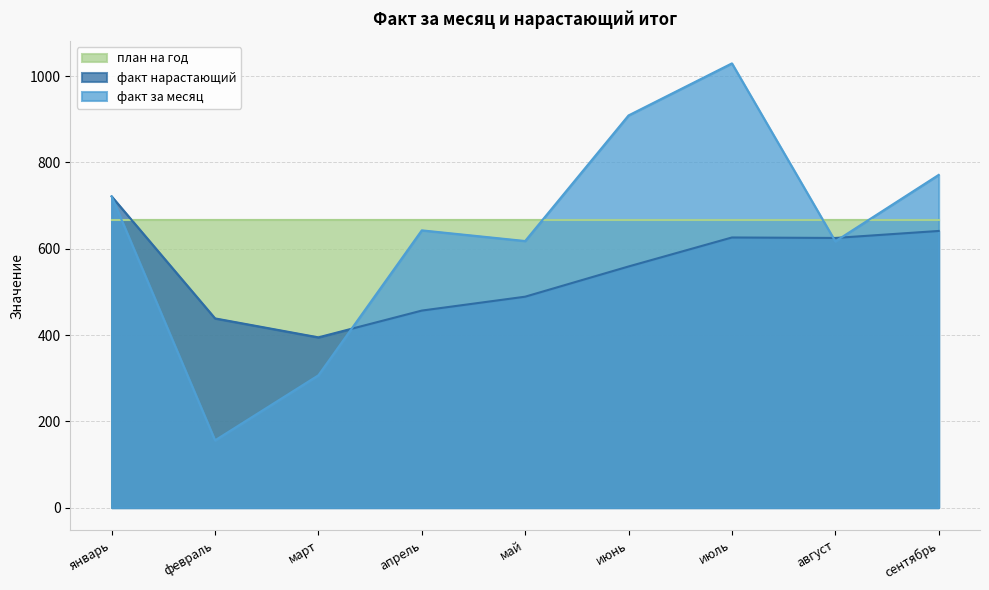

True or false: факт за месяц and факт нарастающий intersect in this chart.

True